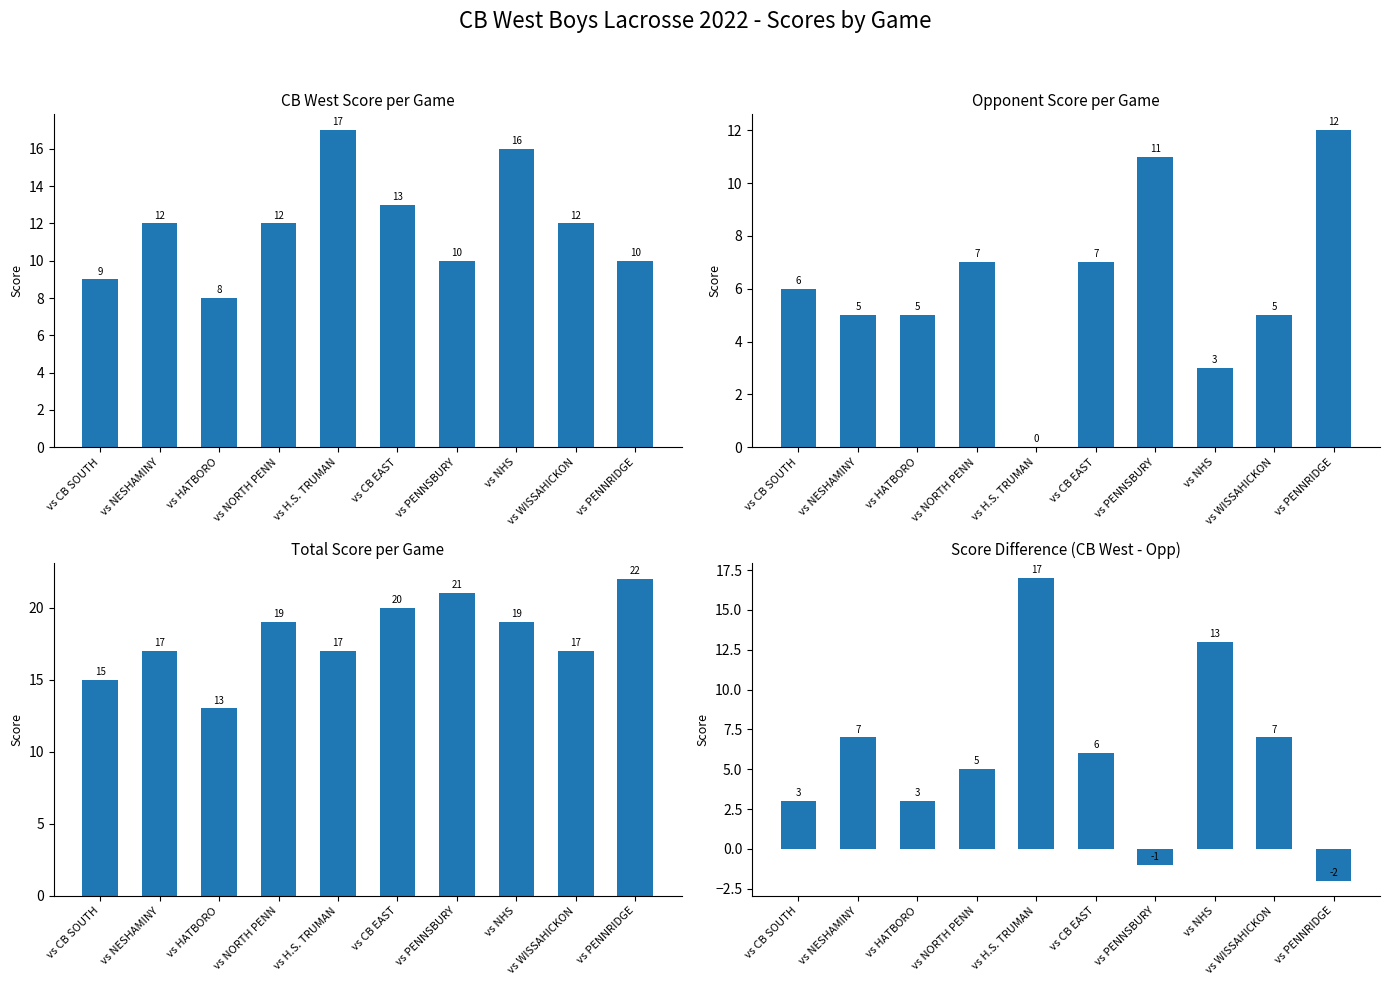

Reading left to right, list all the values displayed in this chart.

CB West Score: 9	12	8	12	17	13	10	16	12	10
Opponent Score: 6	5	5	7	0	7	11	3	5	12
Total Score: 15	17	13	19	17	20	21	19	17	22
Score Diff: 3	7	3	5	17	6	-1	13	7	-2